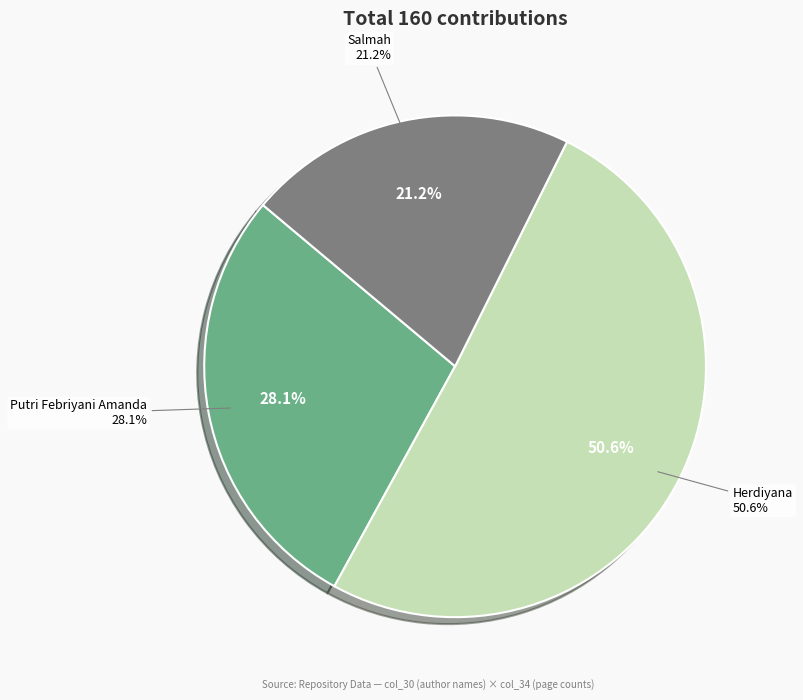

The Herdiyana slice represents 51% of the pie. True or false?

True